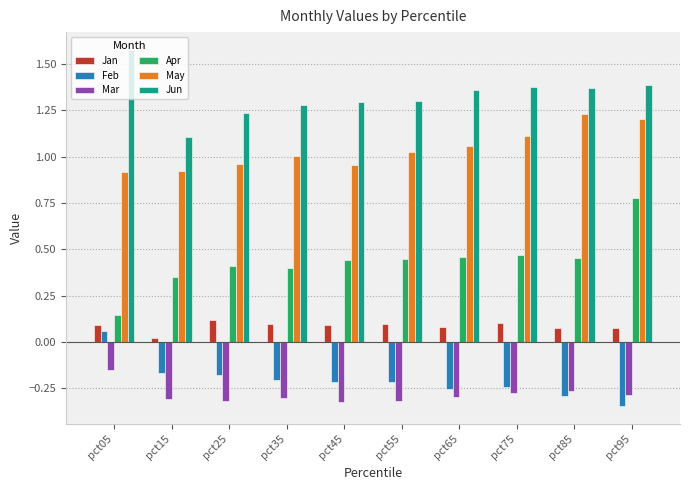

How many distinct data groups are displayed?

6